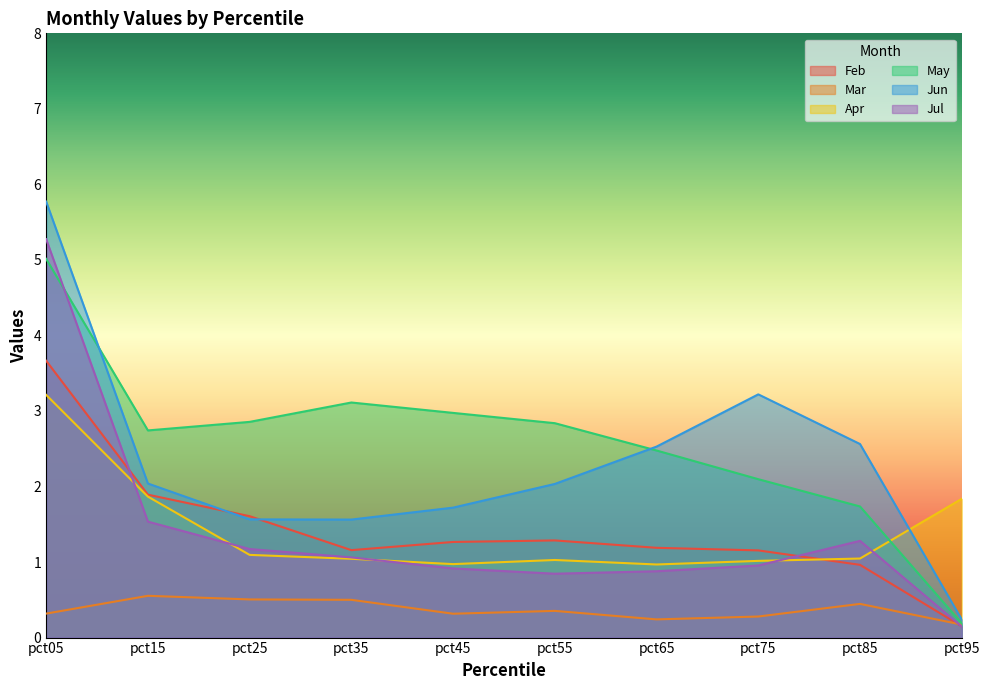

What is the average value of the Jul series?

1.4